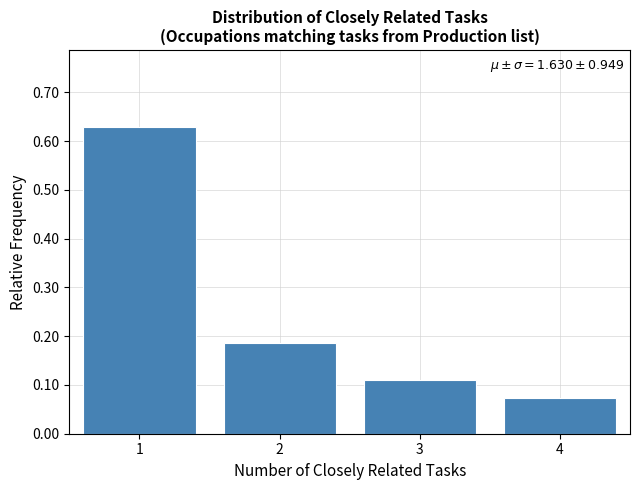

What is the change in value from 1 to 2?

-0.4